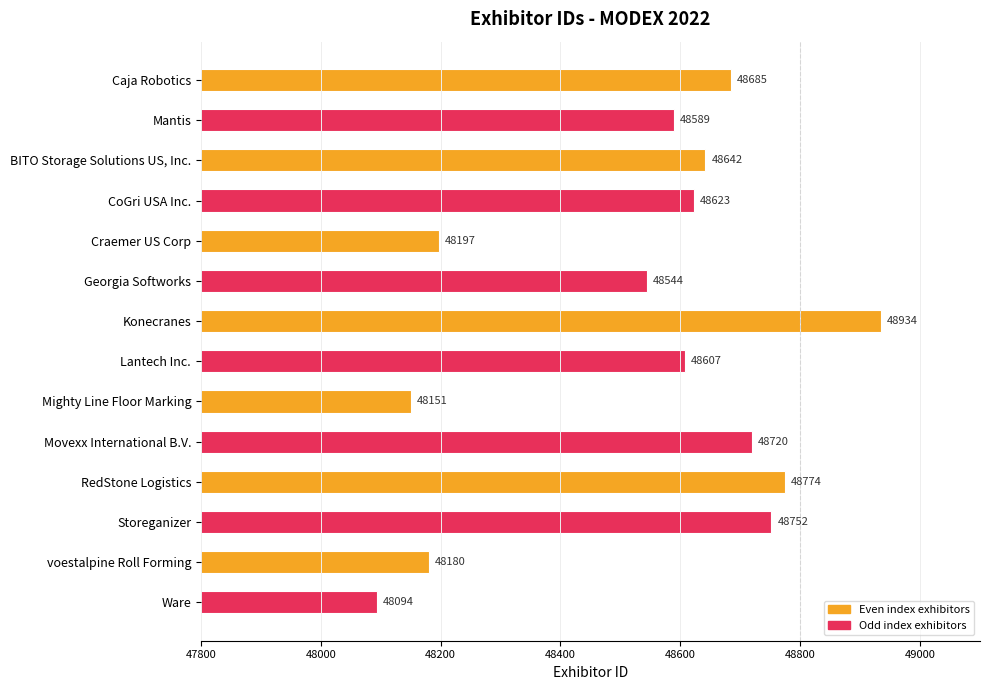

Where is the data nearest to the value 48514?

Georgia Softworks